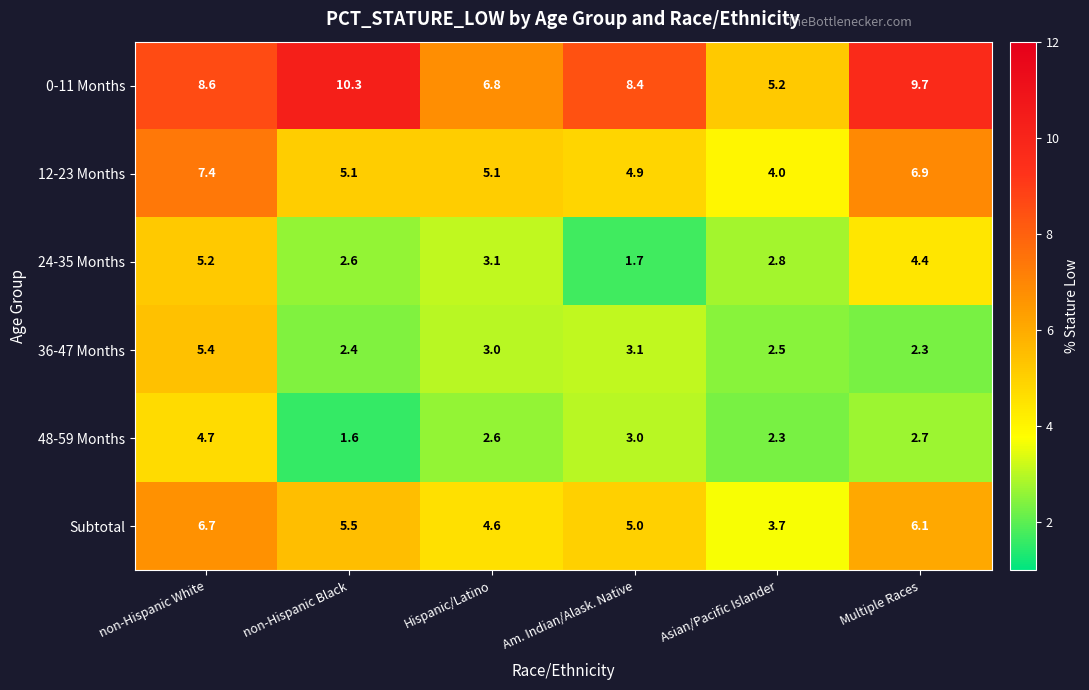

At how many categories does at least one series exceed 5?

6